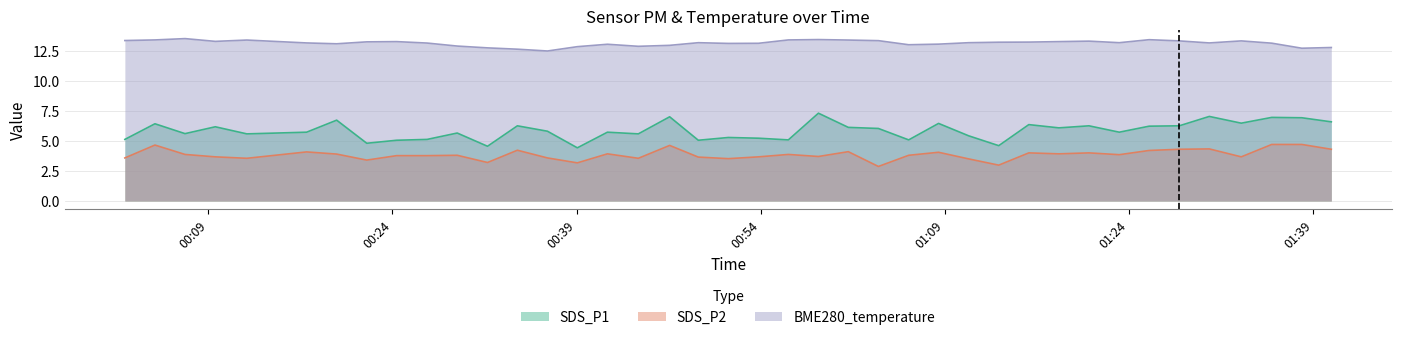

True or false: SDS_P2 and BME280_temperature cross at least once.

False